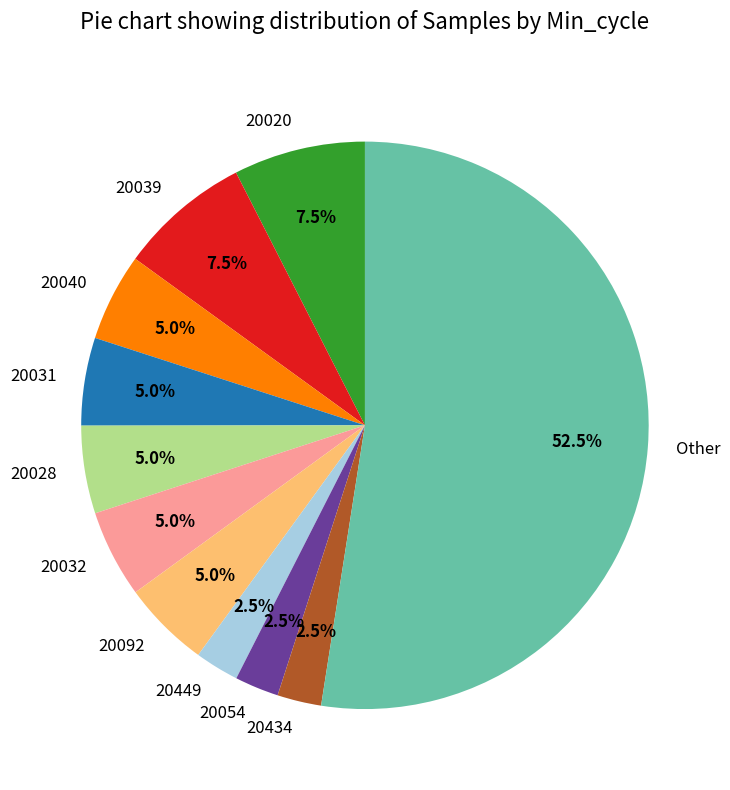

What is the total percentage of 20031 and 20054?

7.5%